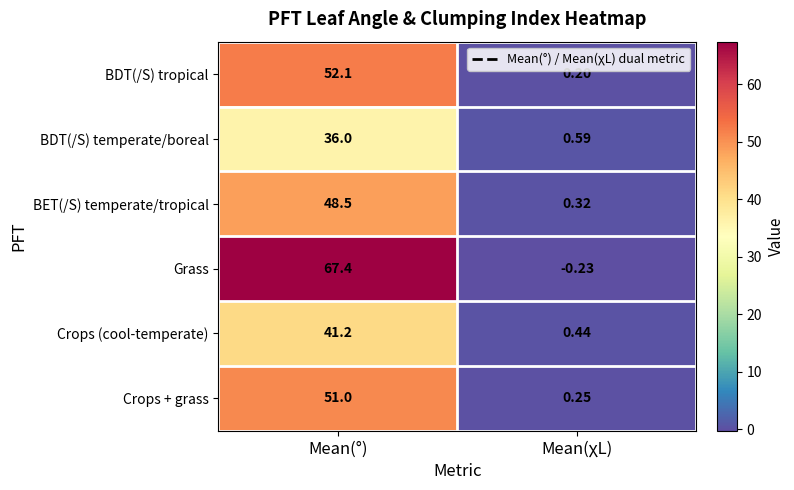

Rank the series by their maximum value, from lowest to highest.

BDT(/S) temperate/boreal, Crops (cool-temperate), BET(/S) temperate/tropical, Crops + grass, BDT(/S) tropical, Grass